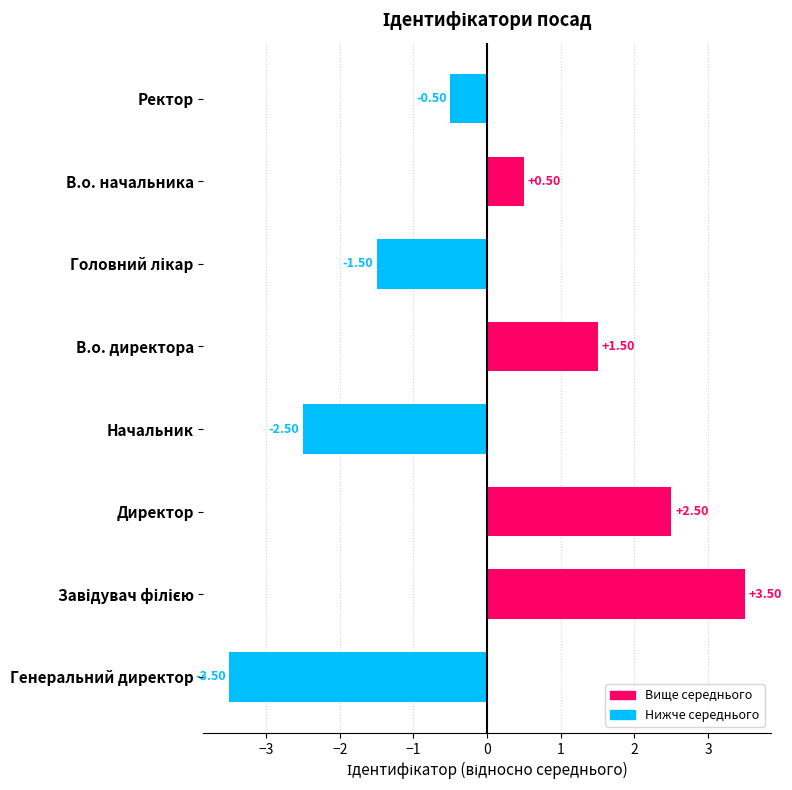

How many distinct data groups are displayed?

1